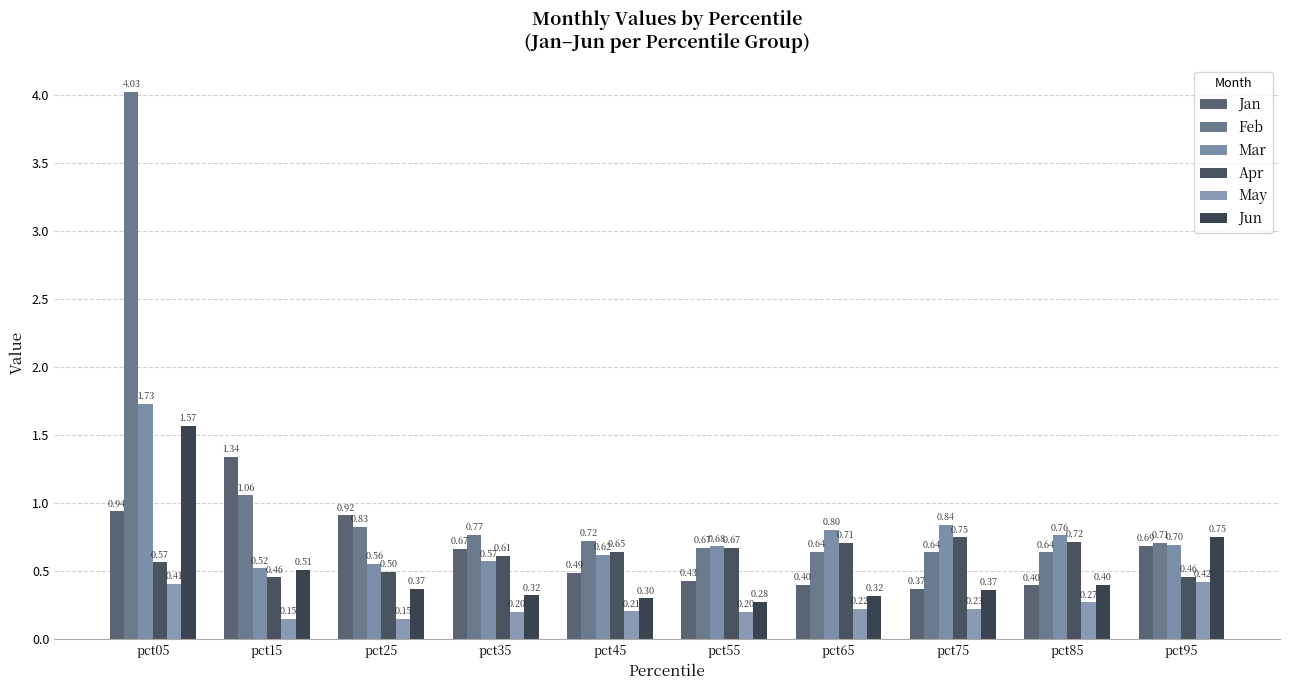

Which series has the largest range (max minus min)?

Feb